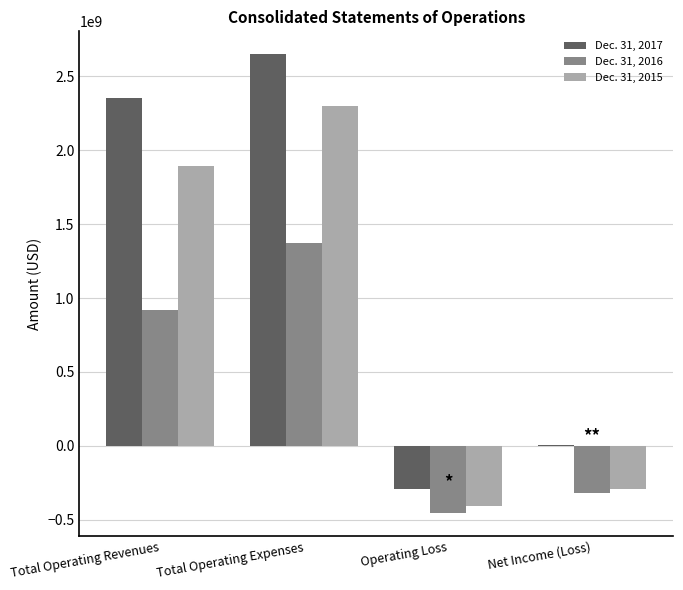

Is it true that Dec. 31, 2017 equals 3785551393 at Total Operating Revenues?

False